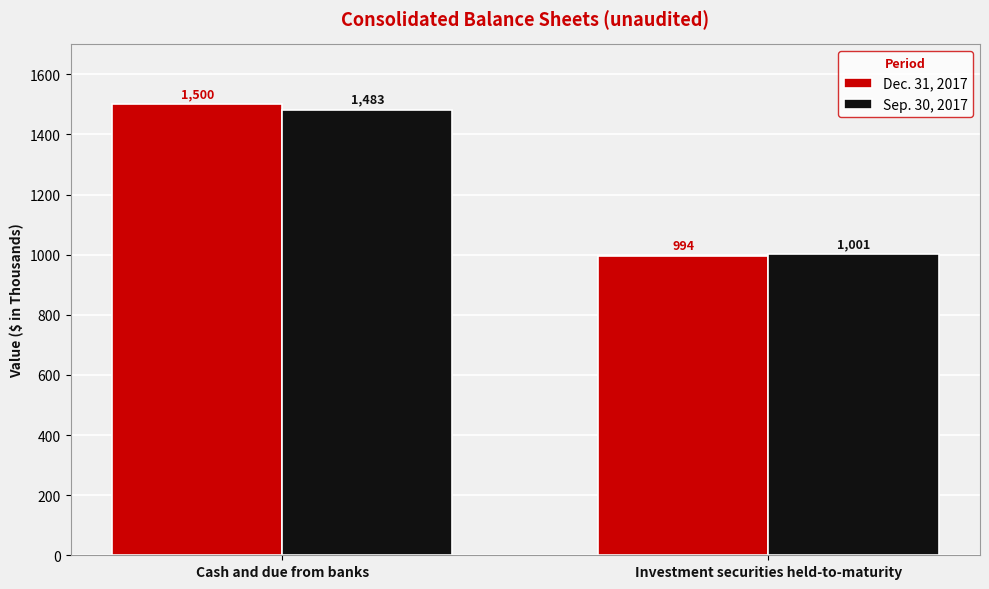

Reading right to left, list all the values displayed in this chart.

Dec. 31, 2017: Investment securities held-to-maturity=994	Cash and due from banks=1500
Sep. 30, 2017: Investment securities held-to-maturity=1001	Cash and due from banks=1483